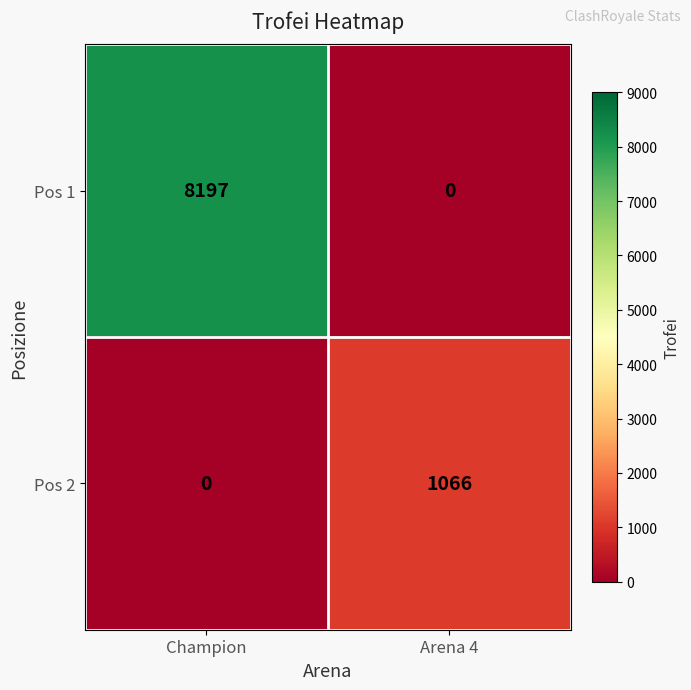

Rank the series by their maximum value, from lowest to highest.

Pos 2, Pos 1